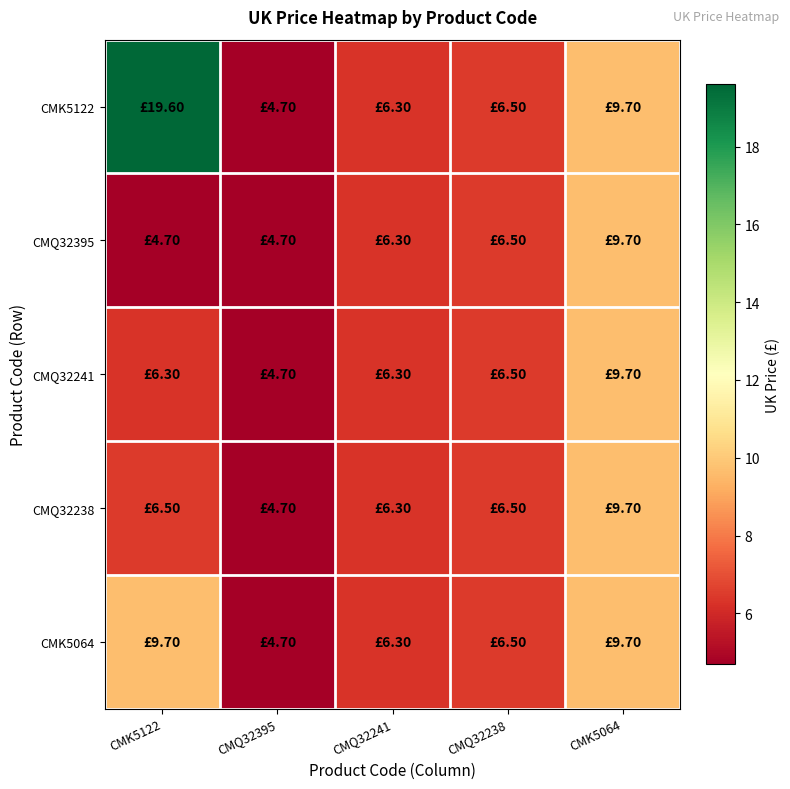

Which series has the largest total across all categories?

CMK5122